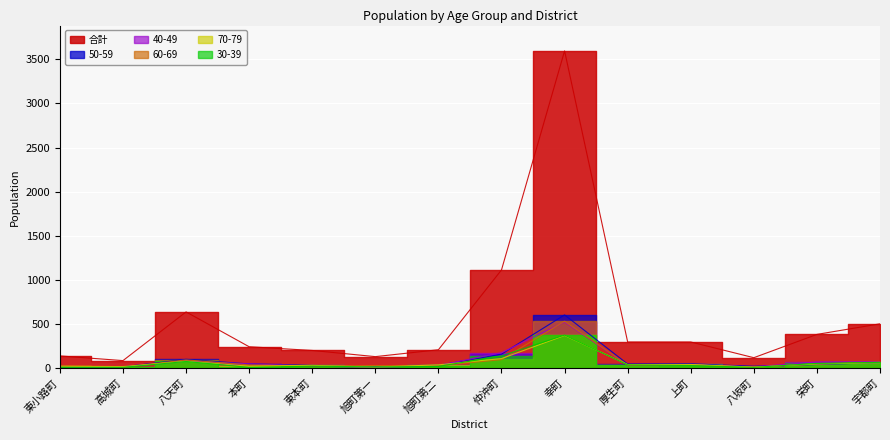

What is the sum of all 合計 values?

7943